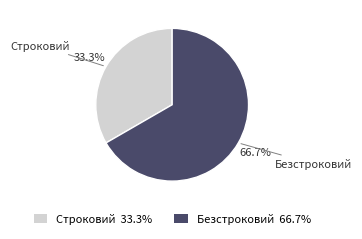

Is it true that Строковий is 33% of the pie?

True